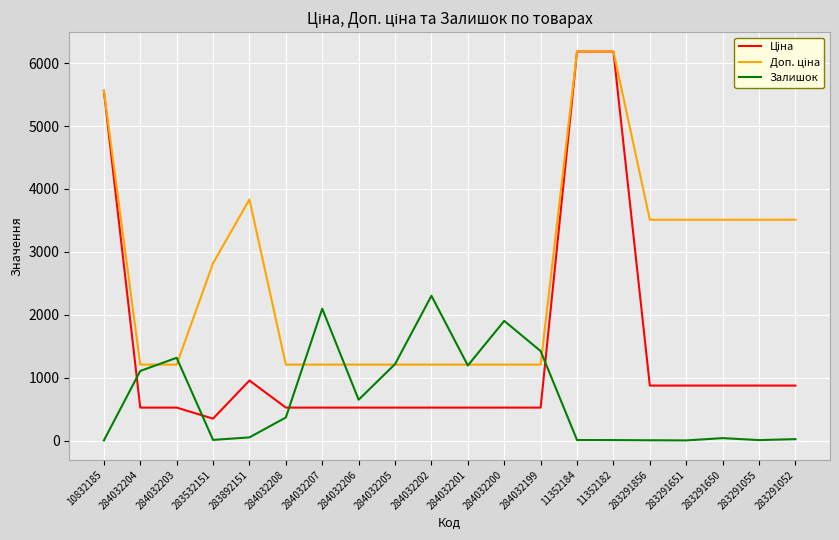

What is the maximum value shown in the chart?

6182.6